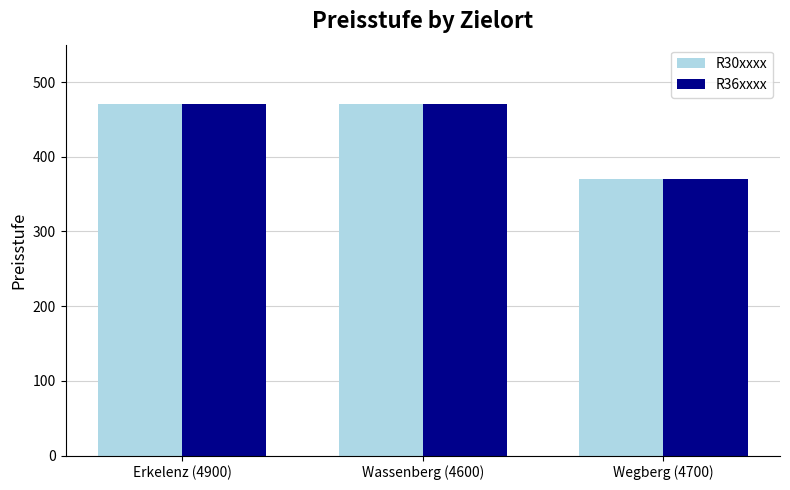

What is the label of the 2nd bar from the right?

Wassenberg (4600)